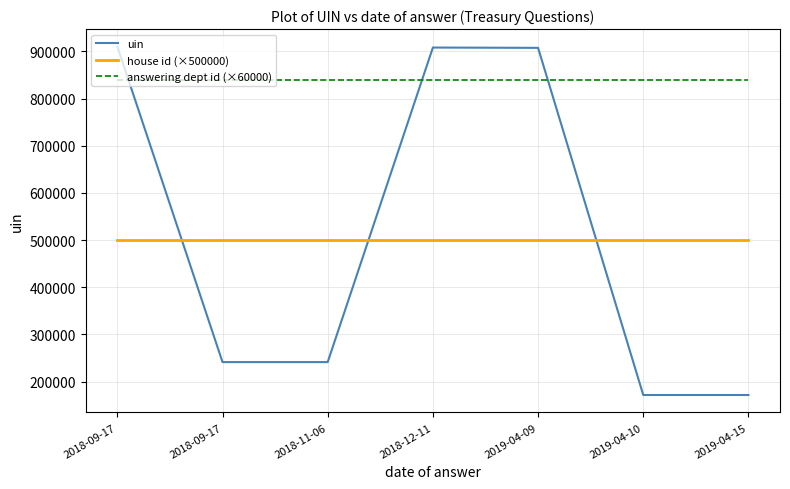

What is the spread (max minus min) of values at 2019-04-09?

407479